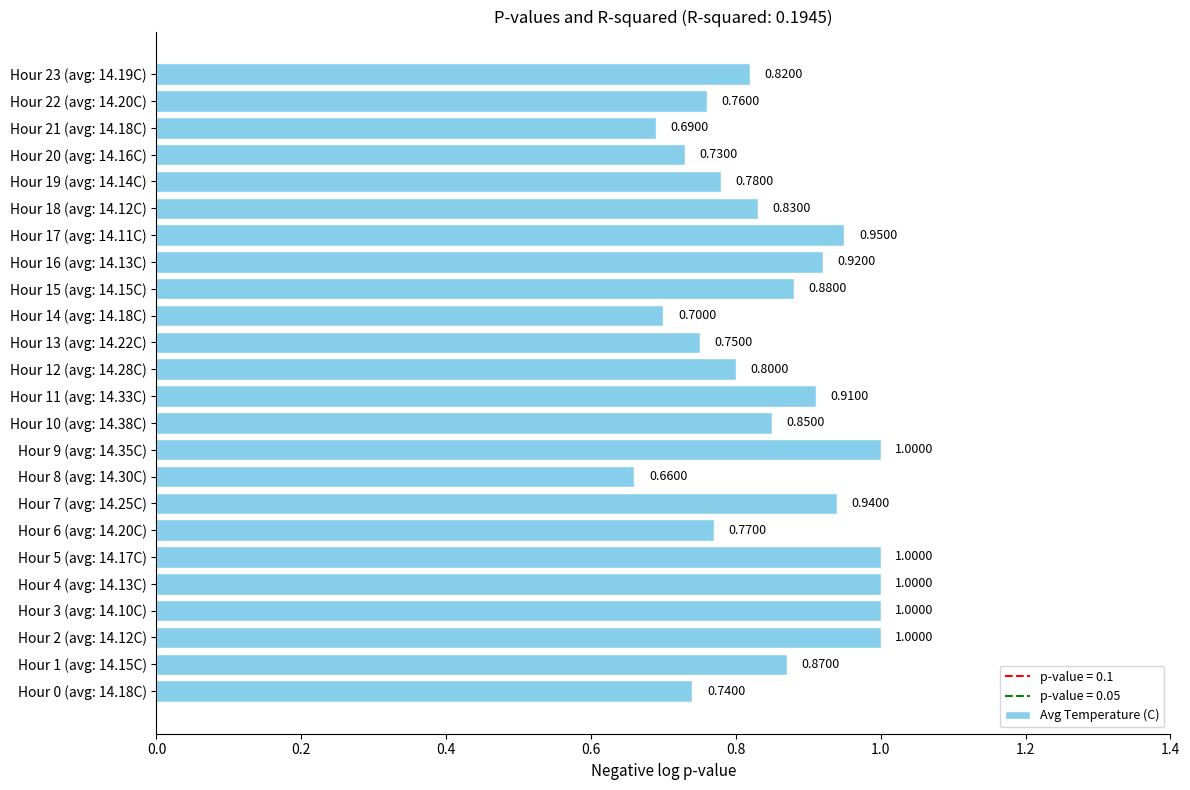

What is the difference between the maximum and second lowest values?

0.3